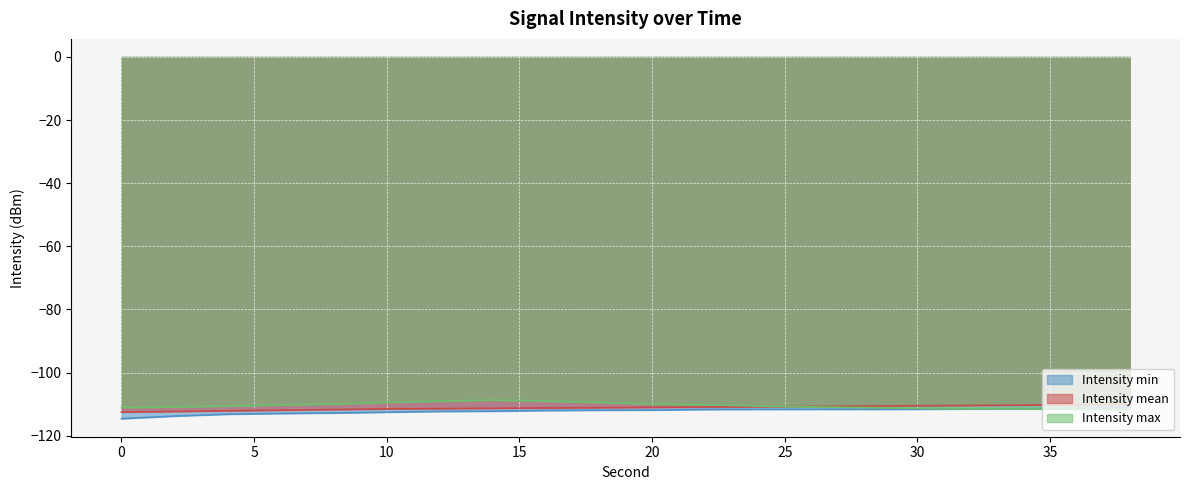

True or false: Intensity min and Intensity mean intersect in this chart.

False